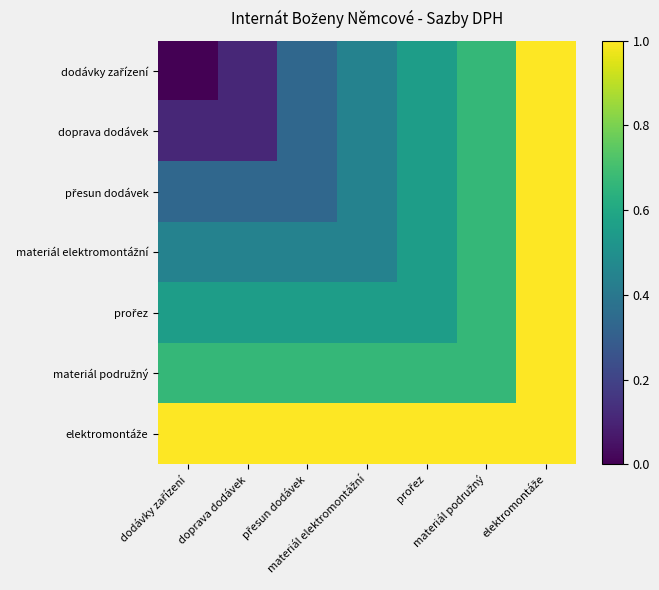

How many data points does each series have?

7